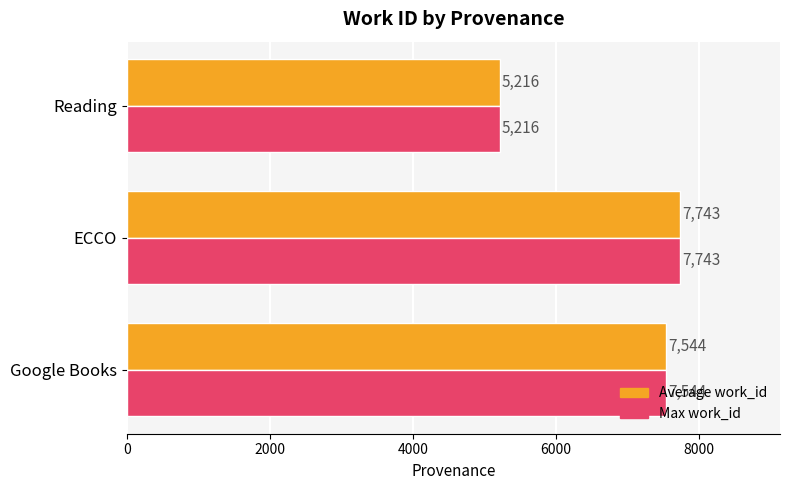

At how many categories does at least one series exceed 6605?

2